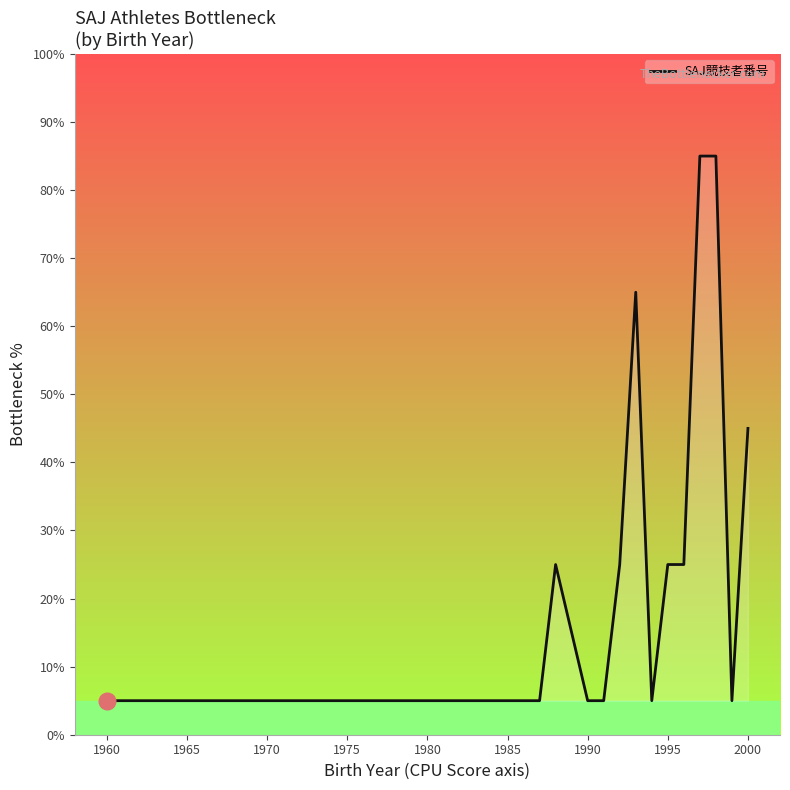

What is the difference between the maximum and minimum values?

80.0